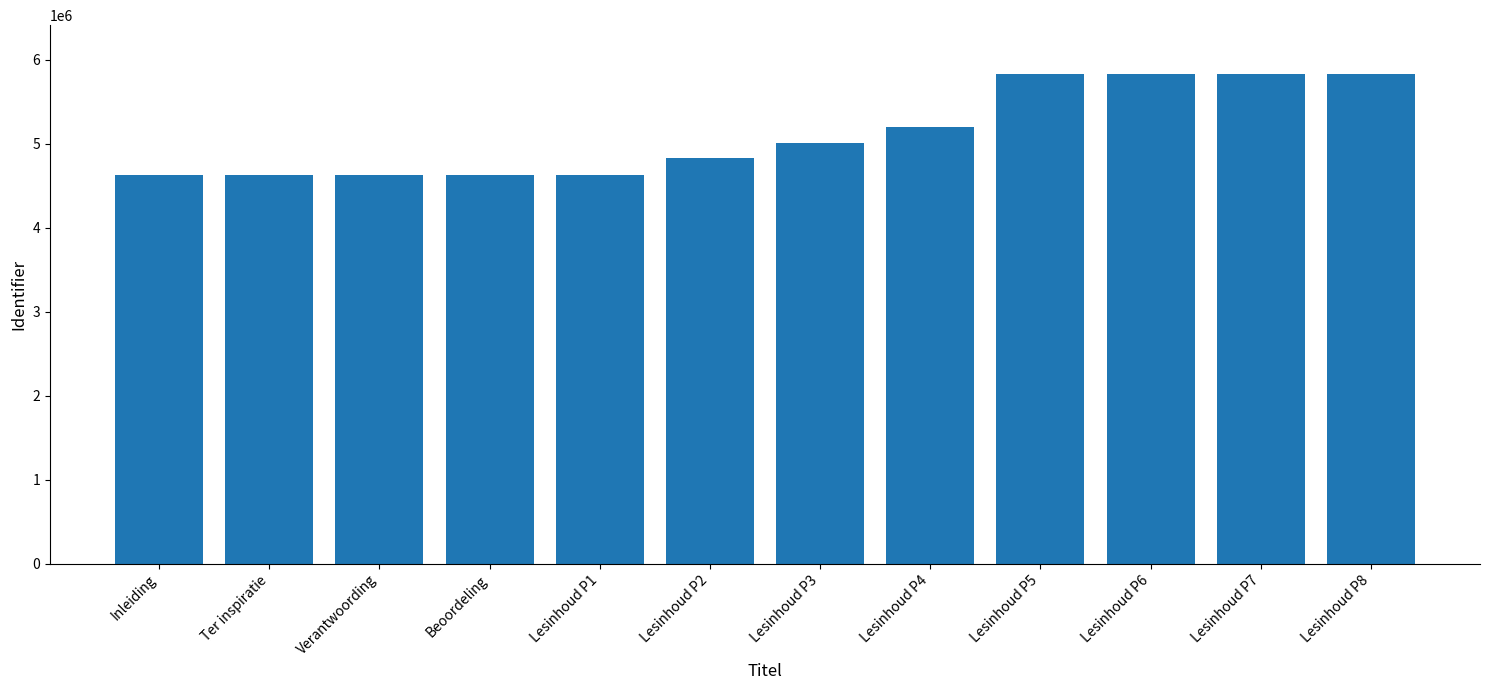

Count the number of categories in the chart.

12